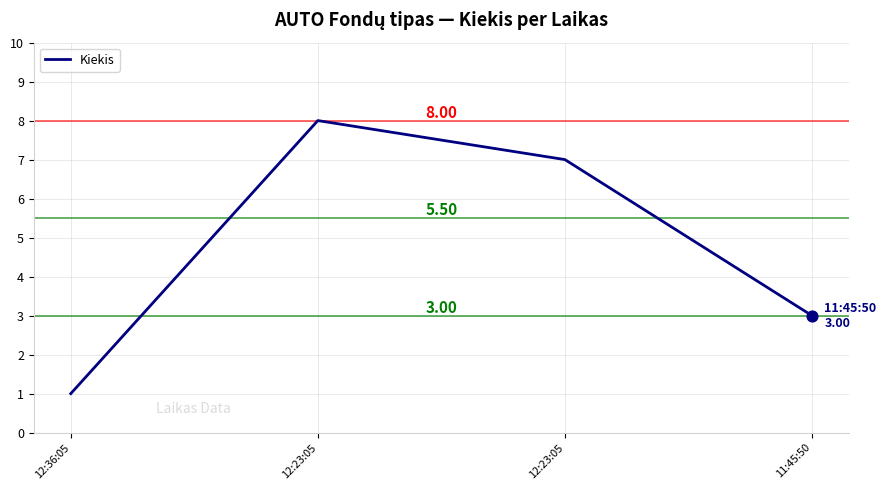

Which has a higher value, 11:45:50 or 12:23:05?

12:23:05